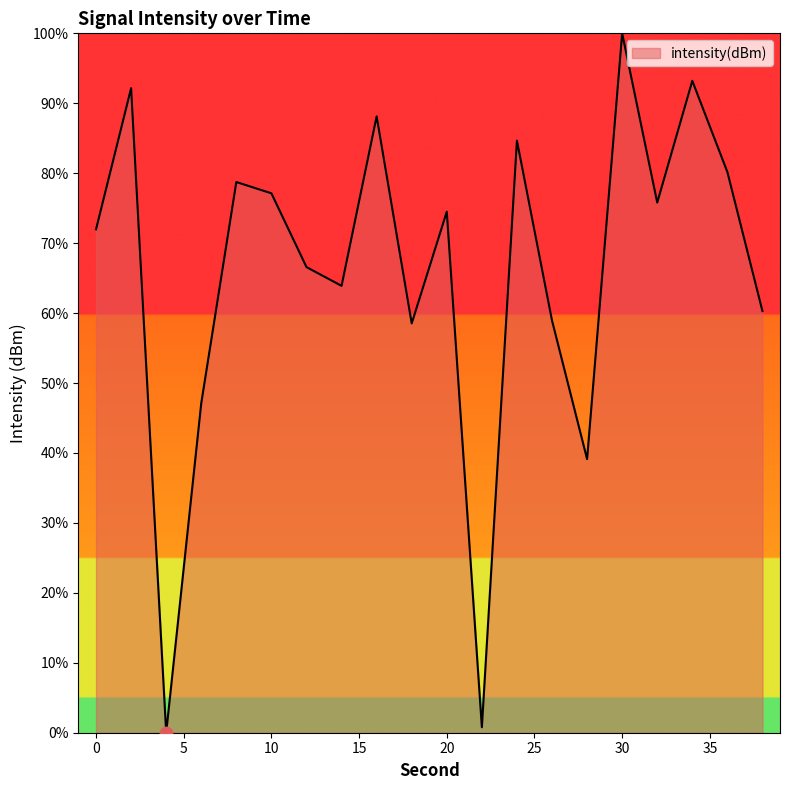

What is the maximum value shown in the chart?

100.0